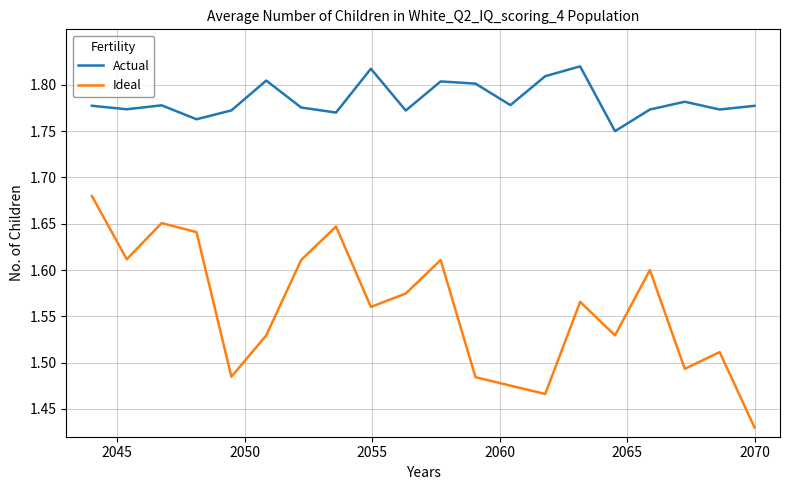

How many Actual values are between 1 and 2?

20